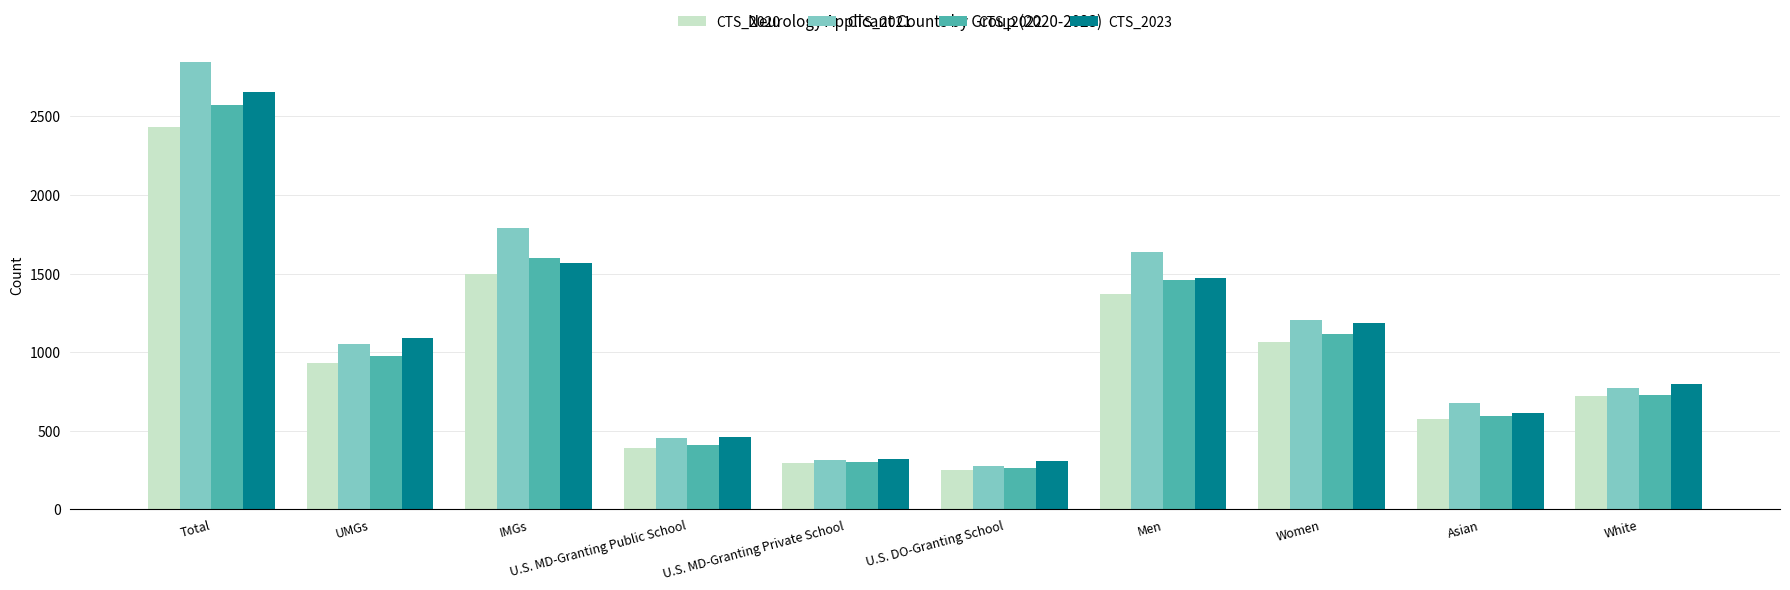

How many bars are there in each group?

4